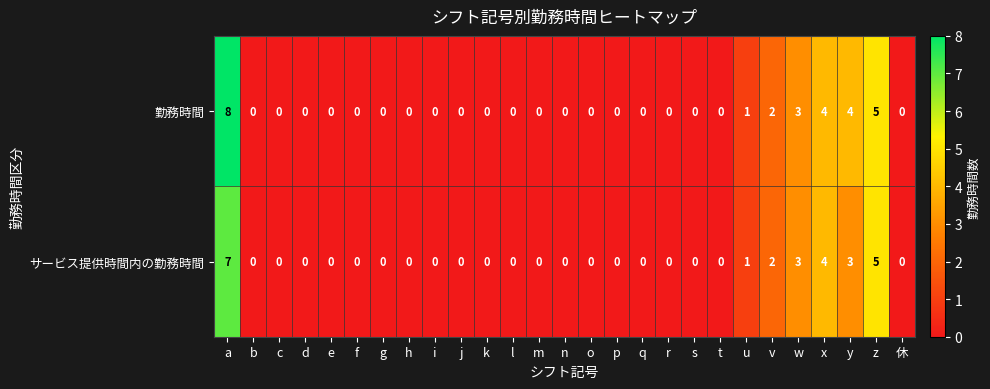

True or false: 勤務時間 has a value of 3 at r.

False